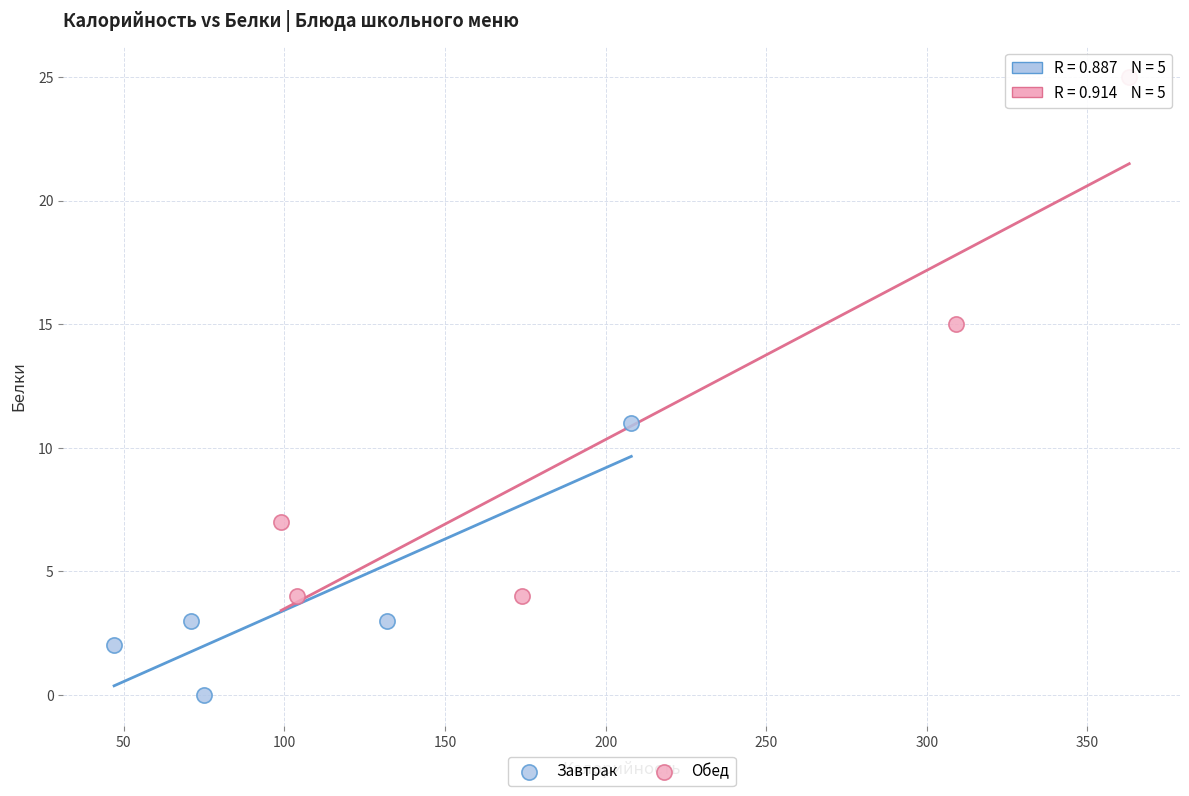

Which series reaches the minimum Y coordinate?

Завтрак